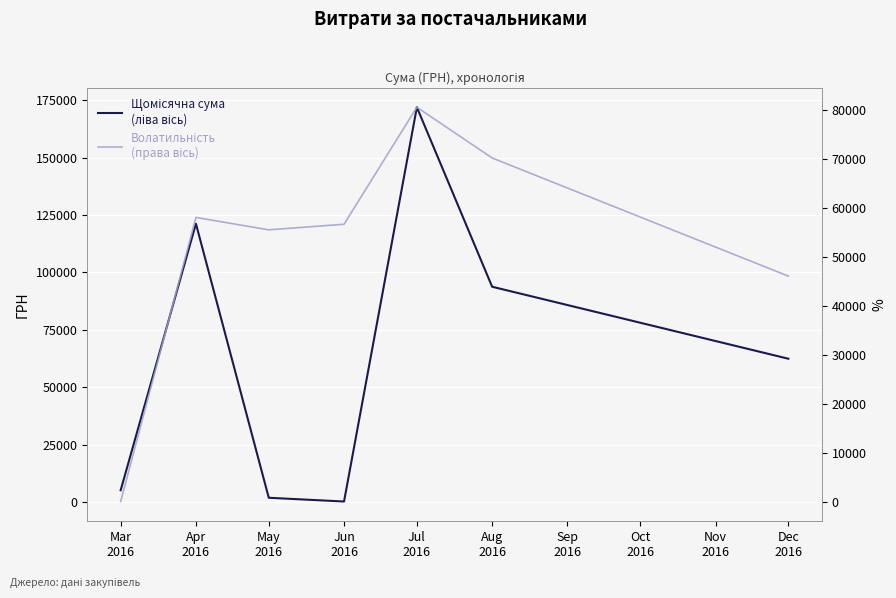

Reading left to right, extract all data points from this chart.

Щомісячна сума
(ліва вісь): 5139.0	121208.6	1874.1	240.0	171921.6	93755.5	62415.3
Волатильність
(права вісь): 0.0	58034.8	55501.3	56643.9	80549.1	70182.0	46048.0